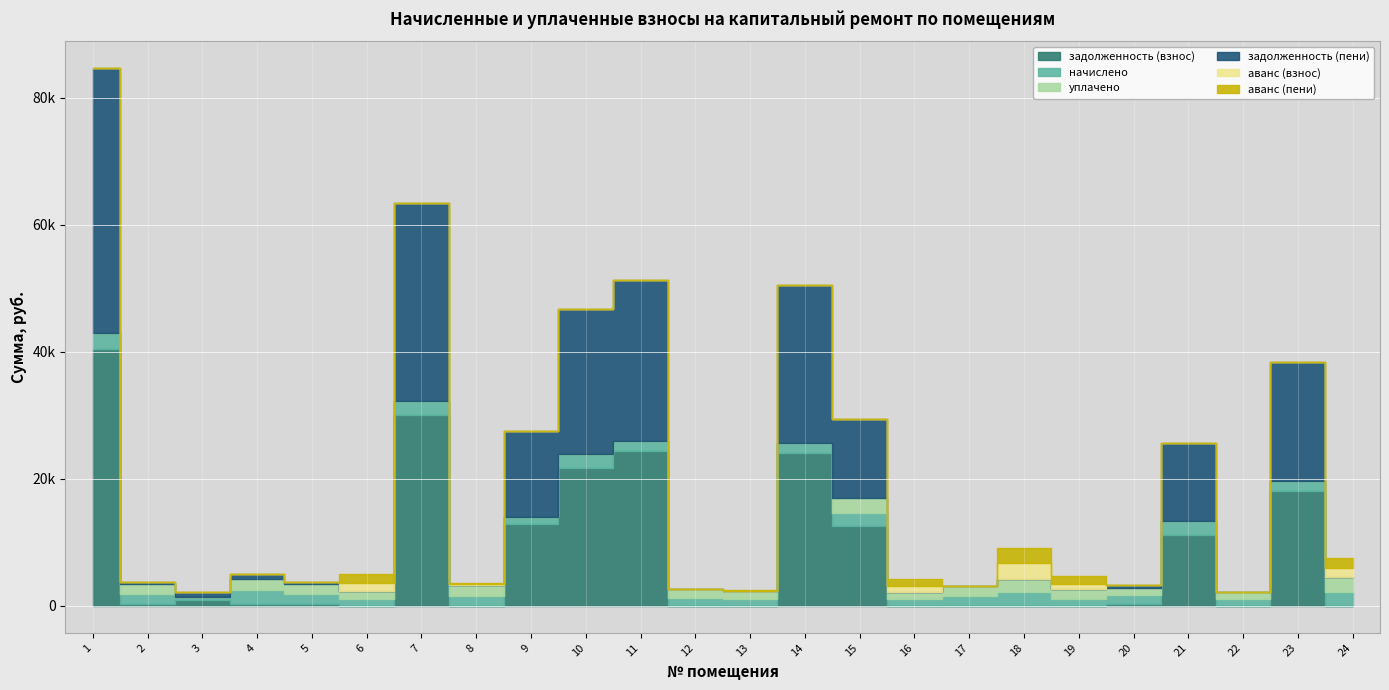

Where does the задолженность (взнос) series first go above 347?

1